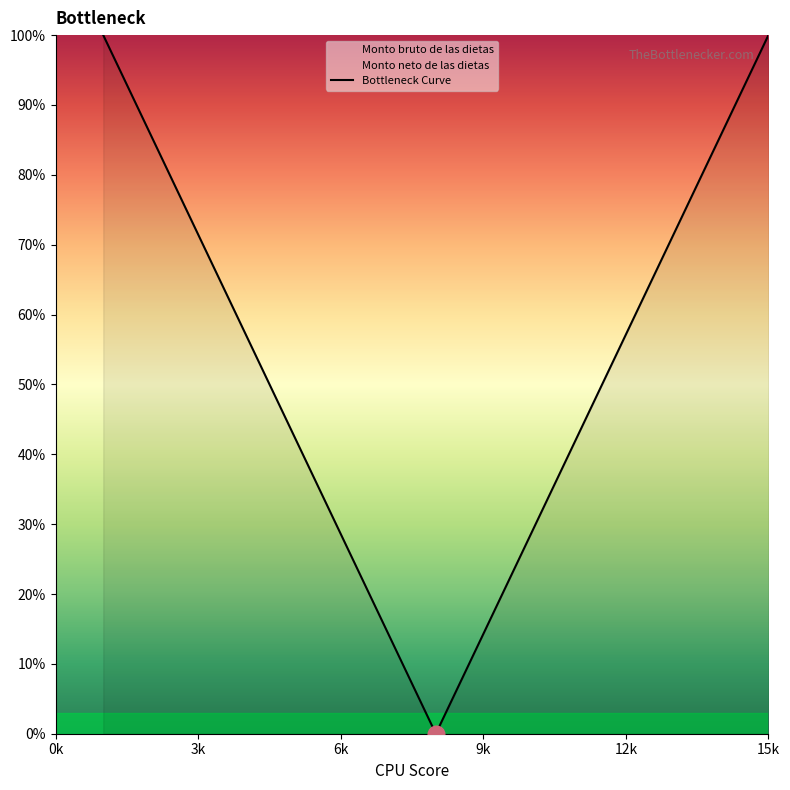

How many distinct data groups are displayed?

1